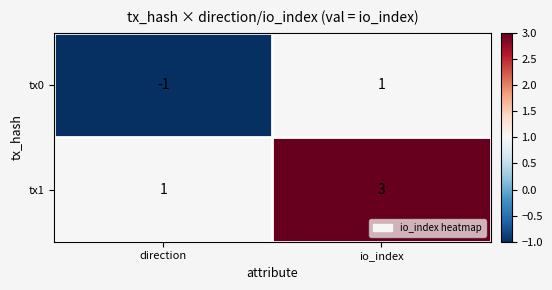

Which label corresponds to the largest value in the chart?

io_index